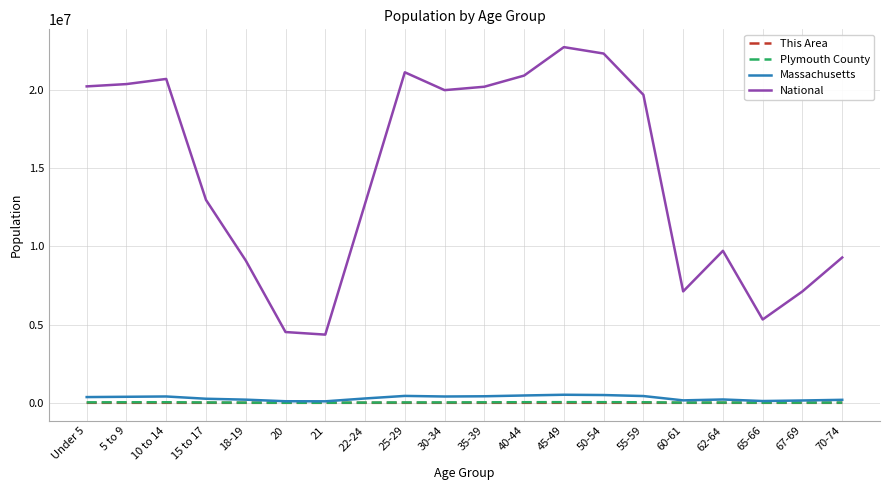

What is the difference between the National values at 22-24 and 5 to 9?

7636081